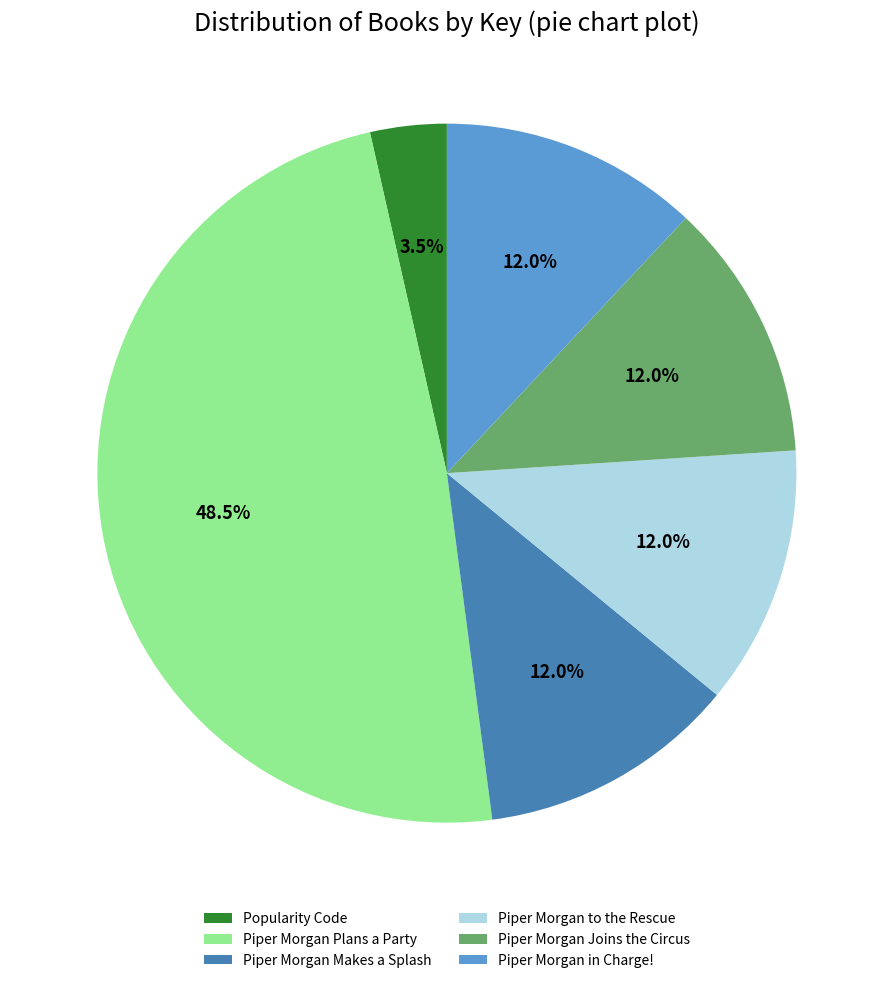

What portion of the pie excludes Popularity Code?

96.5%